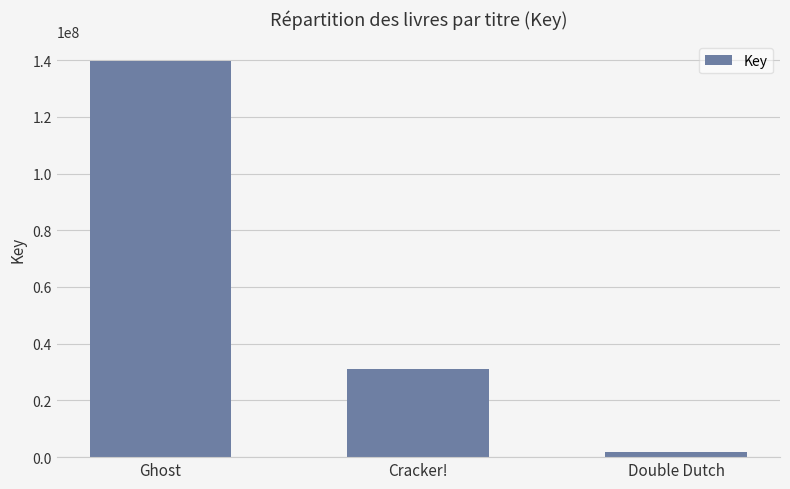

Reading right to left, extract all data points from this chart.

Double Dutch=1908058	Cracker!=31041879	Ghost=139631199